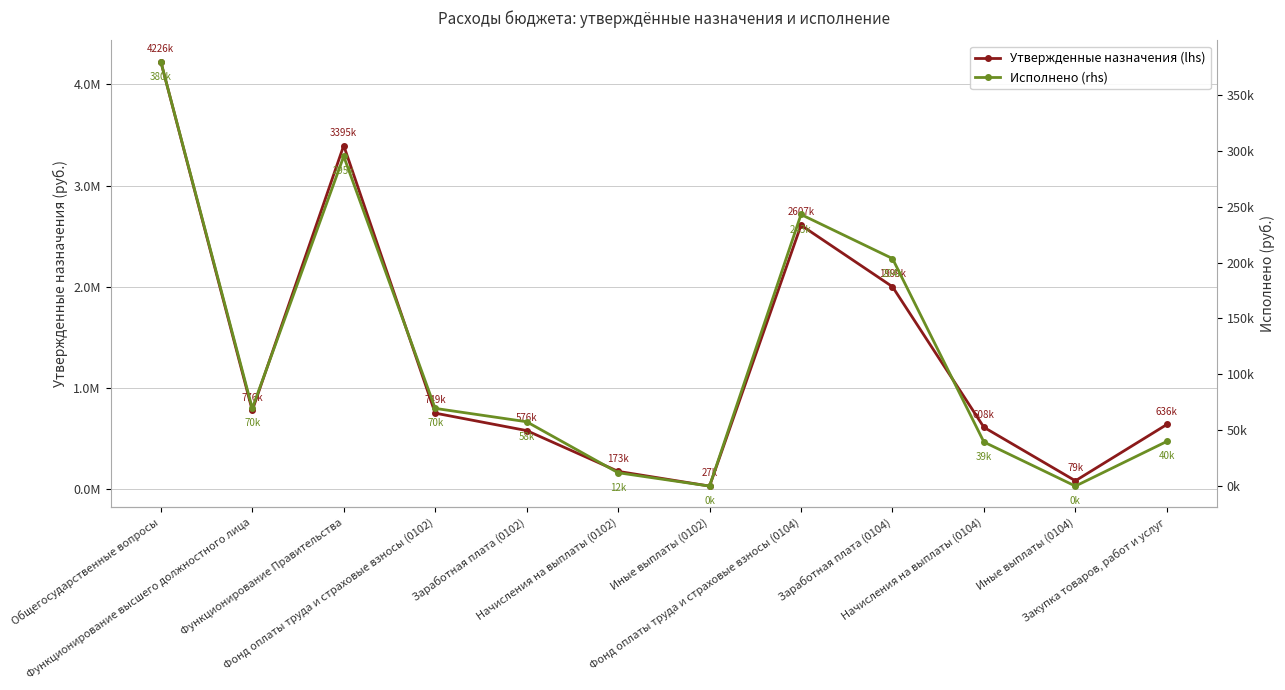

At which label is Исполнено (rhs) closest to 189915?

Заработная плата (0104)